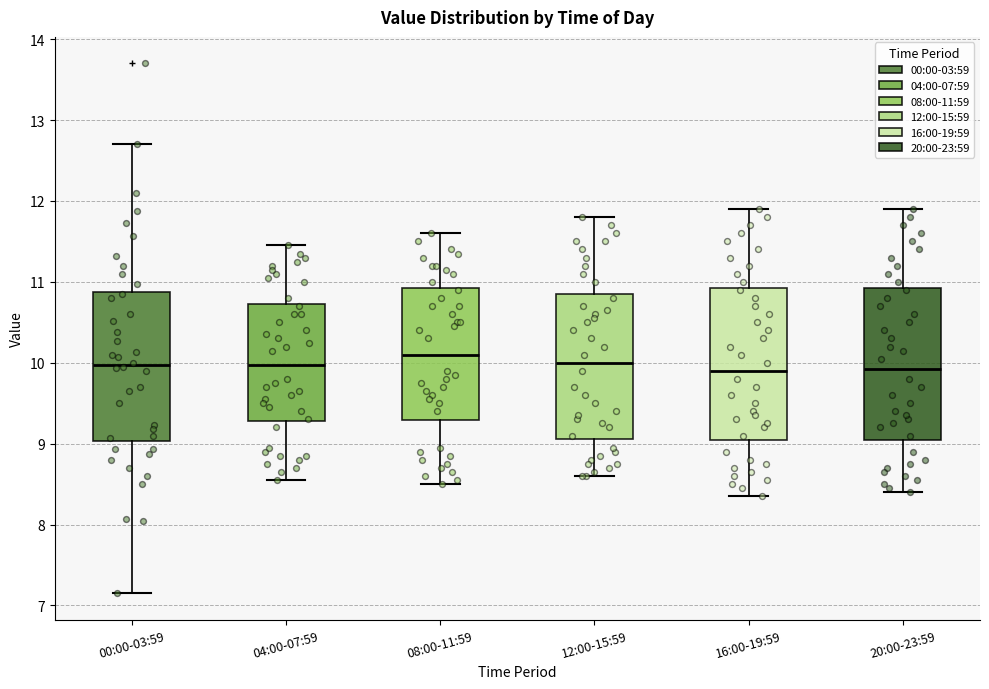

Where does the lower whisker of the box for 04:00-07:59 end on the y-axis? The values are not printed on the chart, so give them approximately, as read against the axis.

8.6